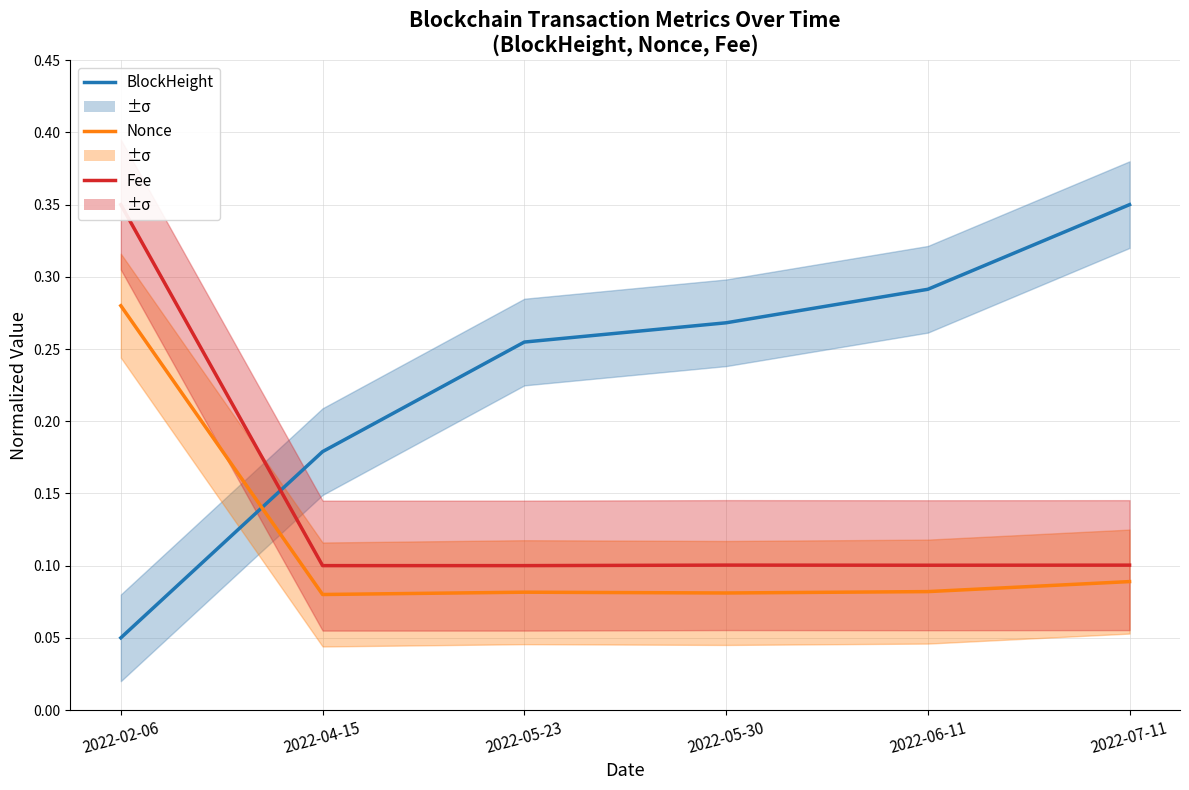

Where is the first local minimum for Nonce?

2022-04-15